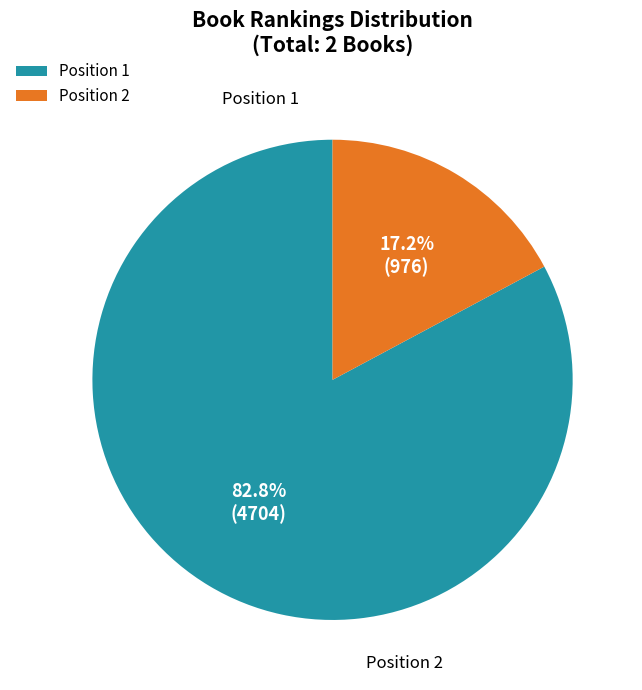

What is the majority slice?

Position 1